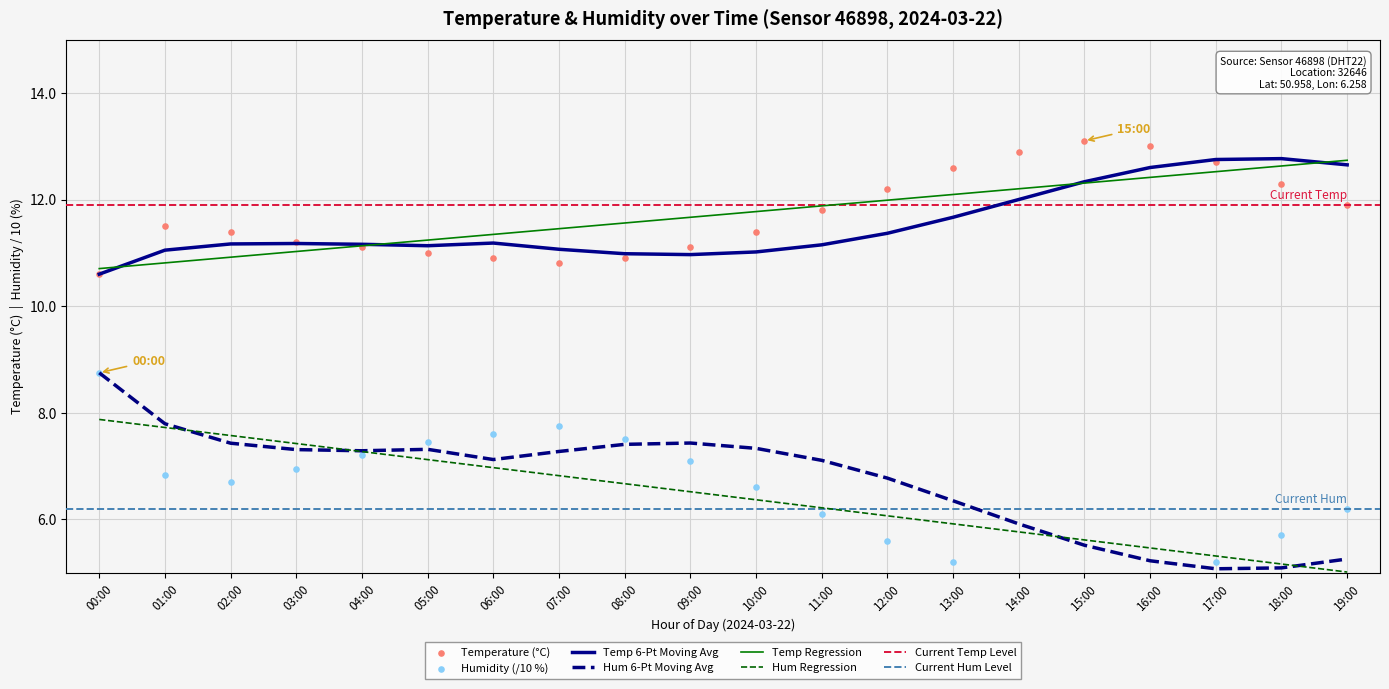

Is it true that Temp Regression equals 11.2 at 05:00?

True